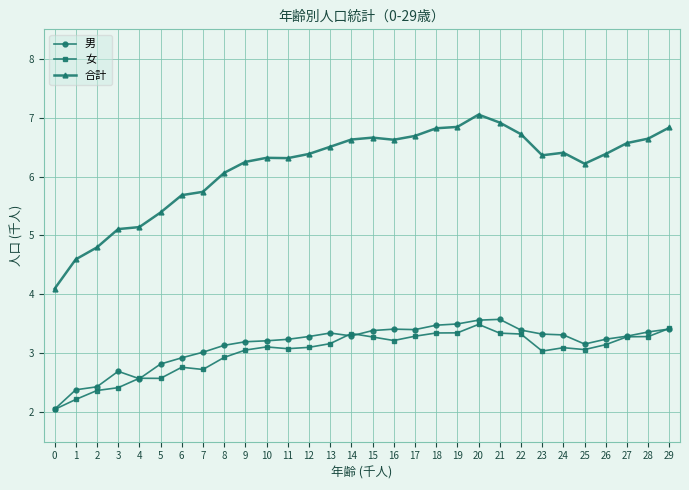

Is the value of 男 at 26 greater than the value of 合計 at 24?

No